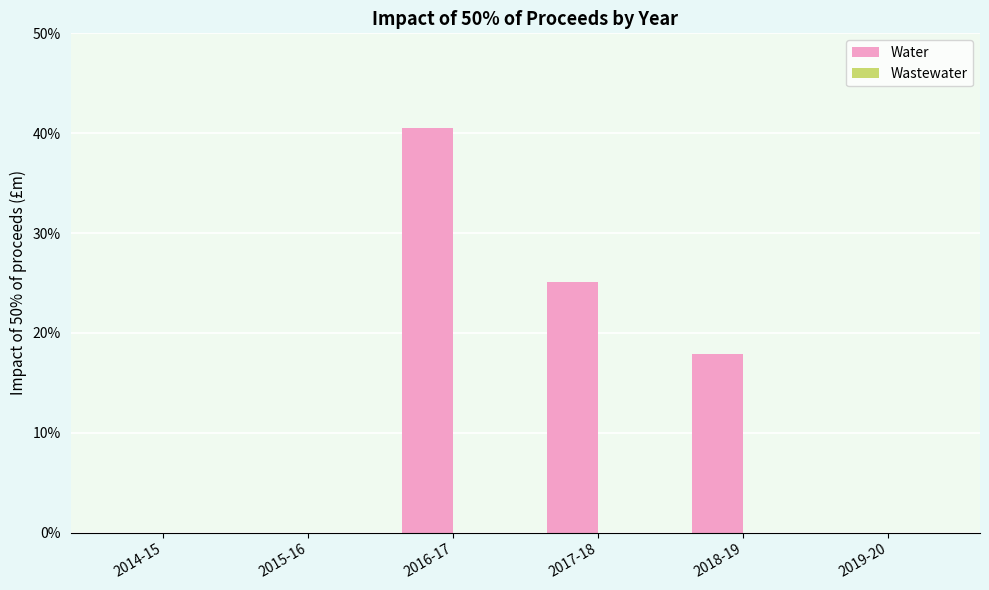

Are the bars horizontal?

No